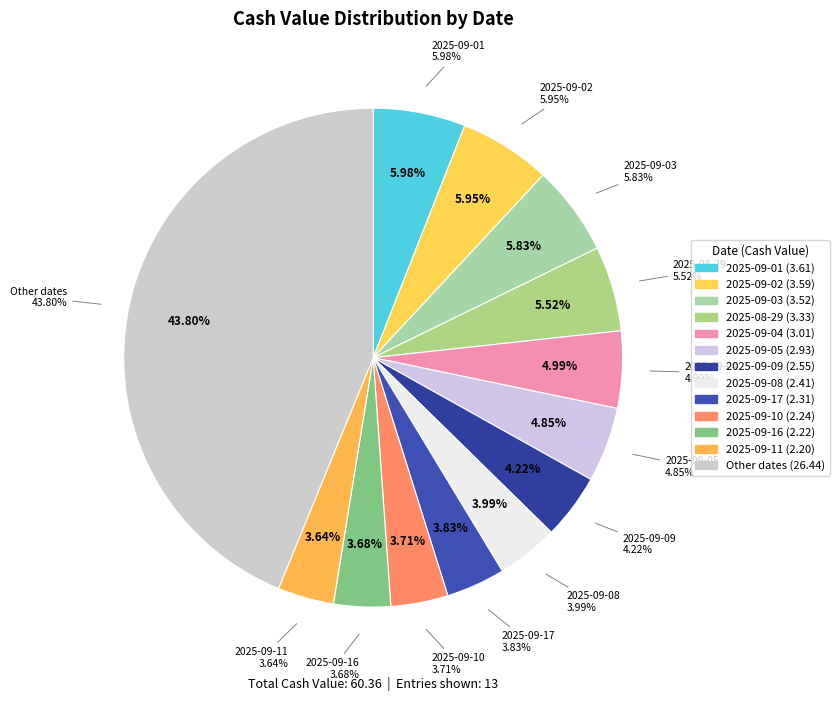

To the nearest percent, what percentage of the pie is 2025-09-24?

3%